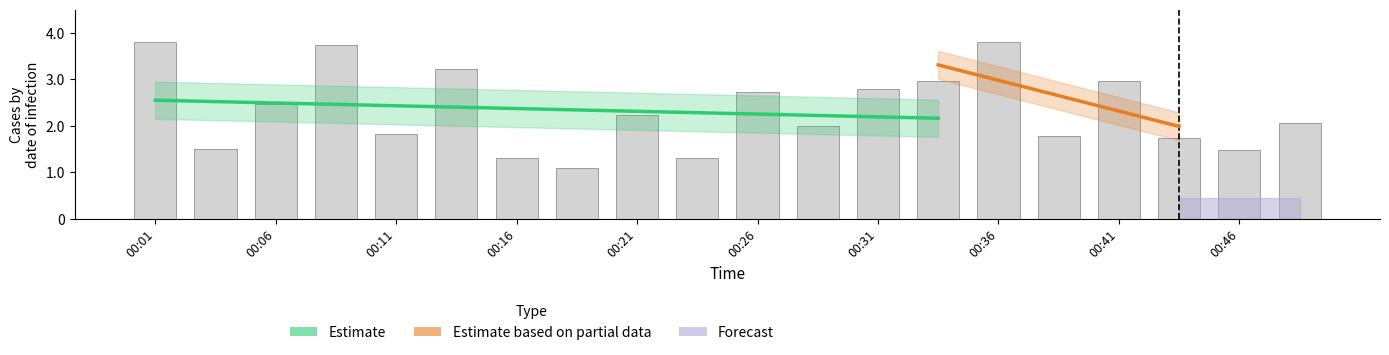

What is the sum of all values?

46.8